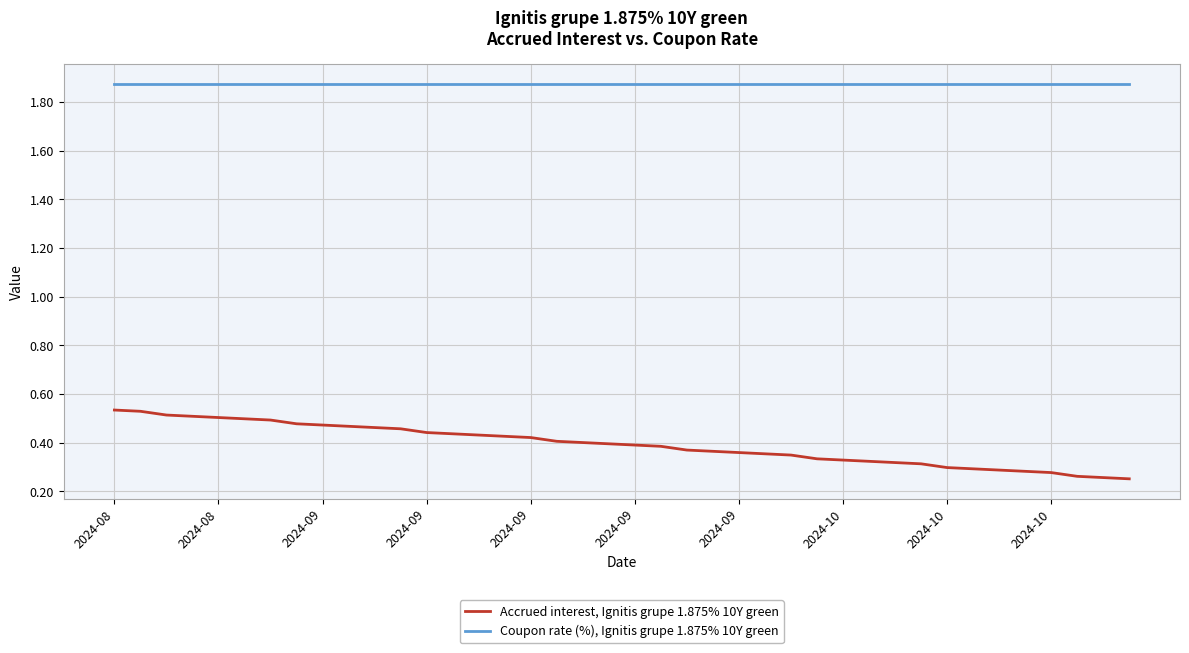

Rank the series by their maximum value, from lowest to highest.

Accrued interest, Ignitis grupe 1.875% 10Y green, Coupon rate (%), Ignitis grupe 1.875% 10Y green